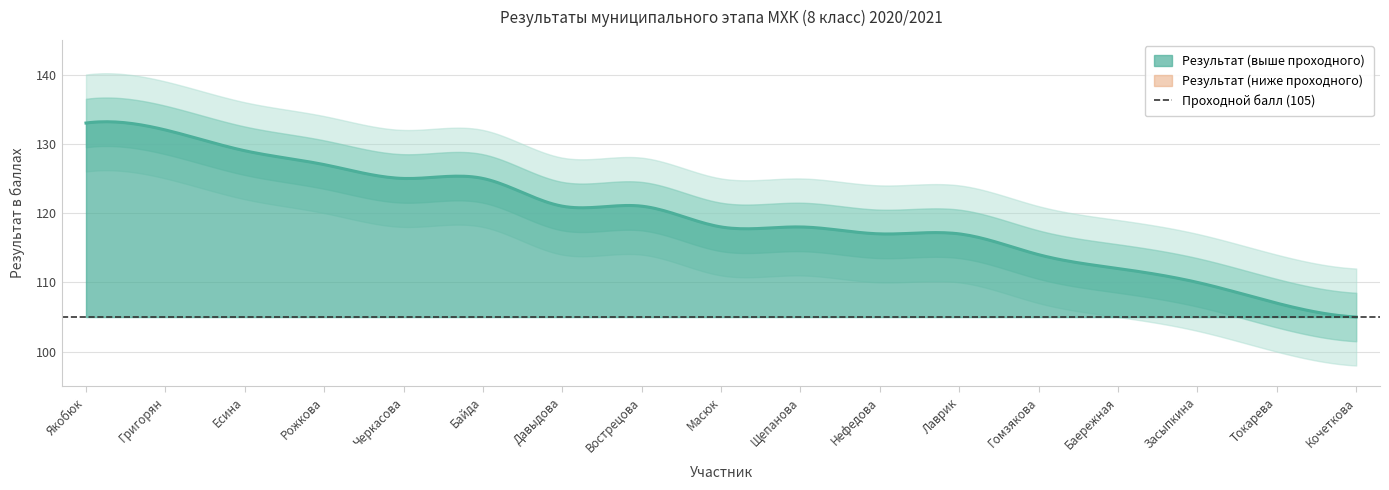

What is the change in value from Григорян to Черкасова?

-7